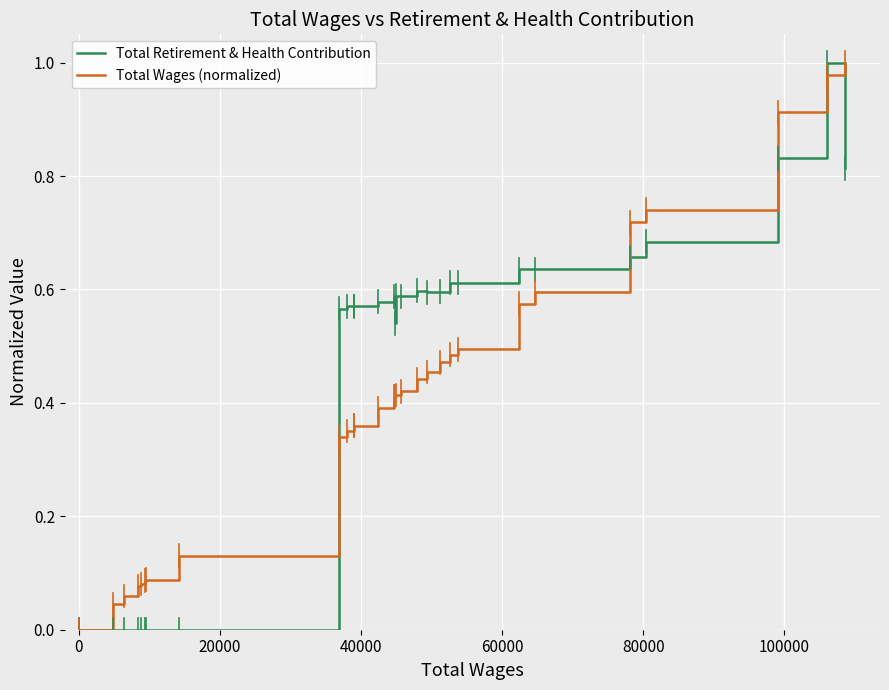

Reading left to right, list all the values displayed in this chart.

Total Retirement & Health Contribution: 0.0	0.0	0.0	0.0	0.0	0.0	0.0	0.0	0.0	0.0	0.0	0.0	0.6	0.6	0.6	0.6	0.6	0.6	0.5	0.6	0.6	0.6	0.6	0.6	0.6	0.6	0.6	0.6	0.7	0.7	0.8	1.0	0.8
Total Wages (normalized): 0.0	0.0	0.0	0.0	0.0	0.0	0.1	0.1	0.1	0.1	0.1	0.1	0.3	0.4	0.4	0.4	0.4	0.4	0.4	0.4	0.4	0.4	0.5	0.5	0.5	0.5	0.6	0.6	0.7	0.7	0.9	1.0	1.0